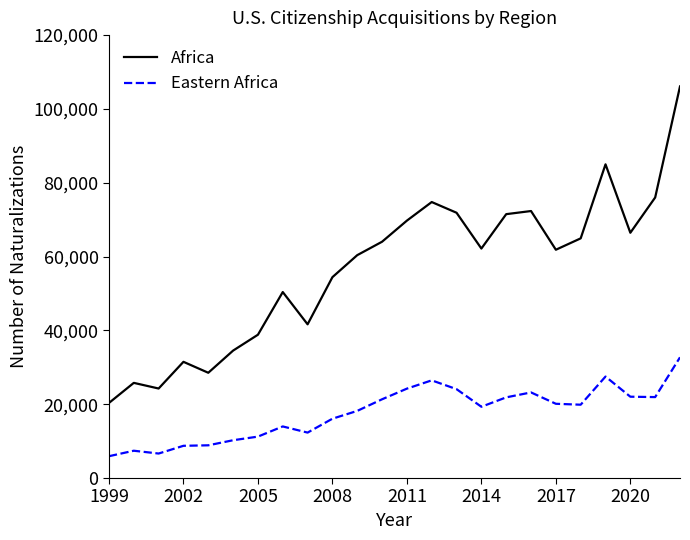

What is the maximum value for Eastern Africa?

32703